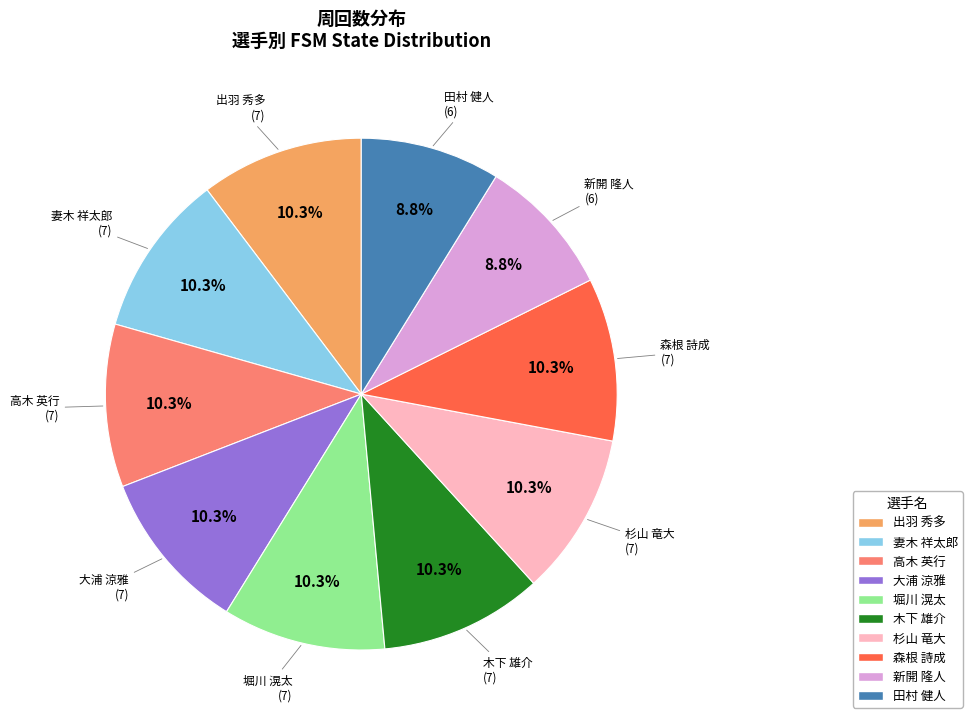

Which has a higher value, 新開 隆人 or 森根 詩成?

森根 詩成